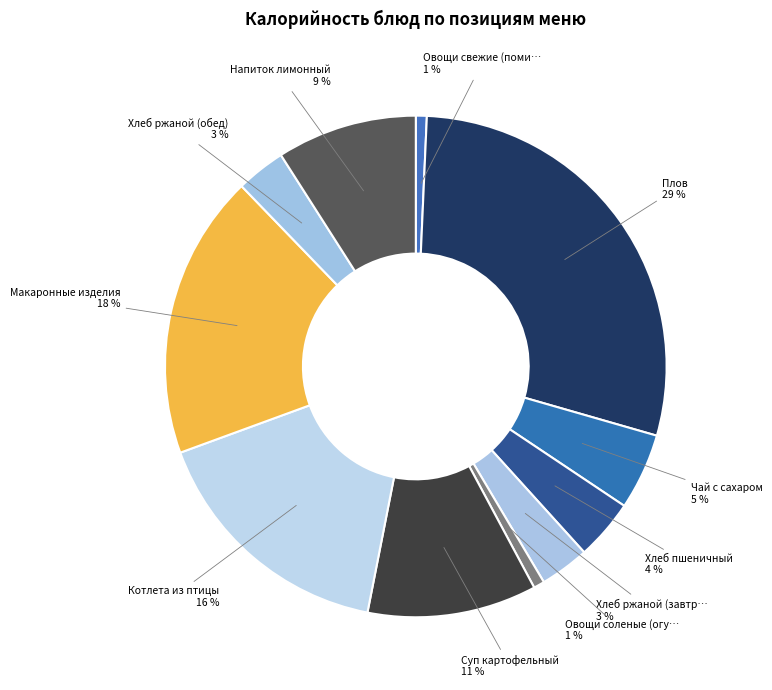

Count the number of slices in the pie.

11